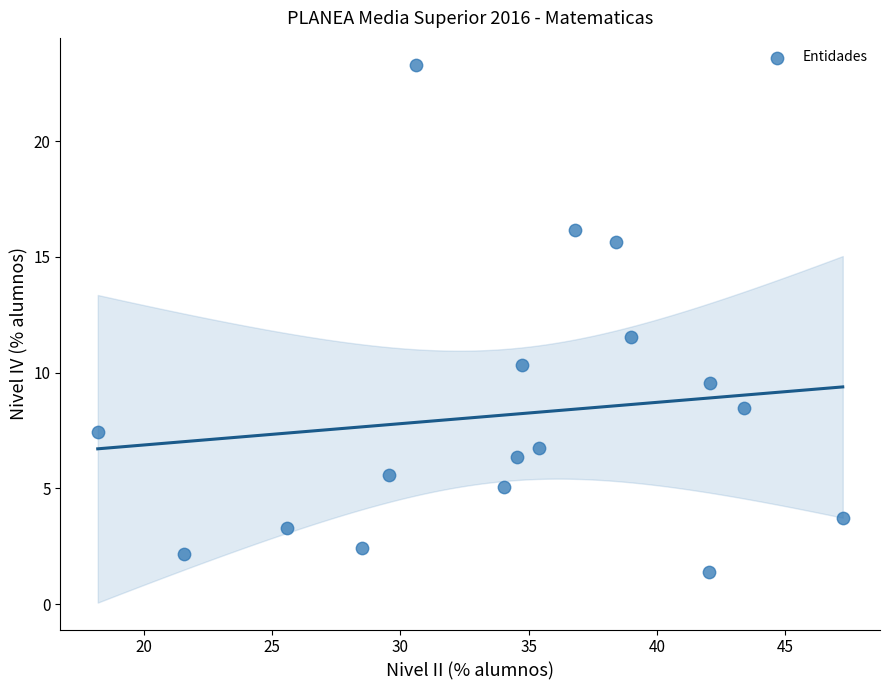

What is the range of X values (max minus min)?

29.0